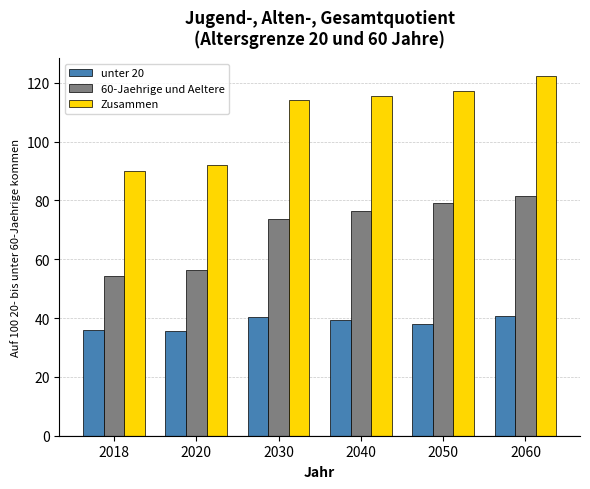

What is the minimum value shown in the chart?

35.7